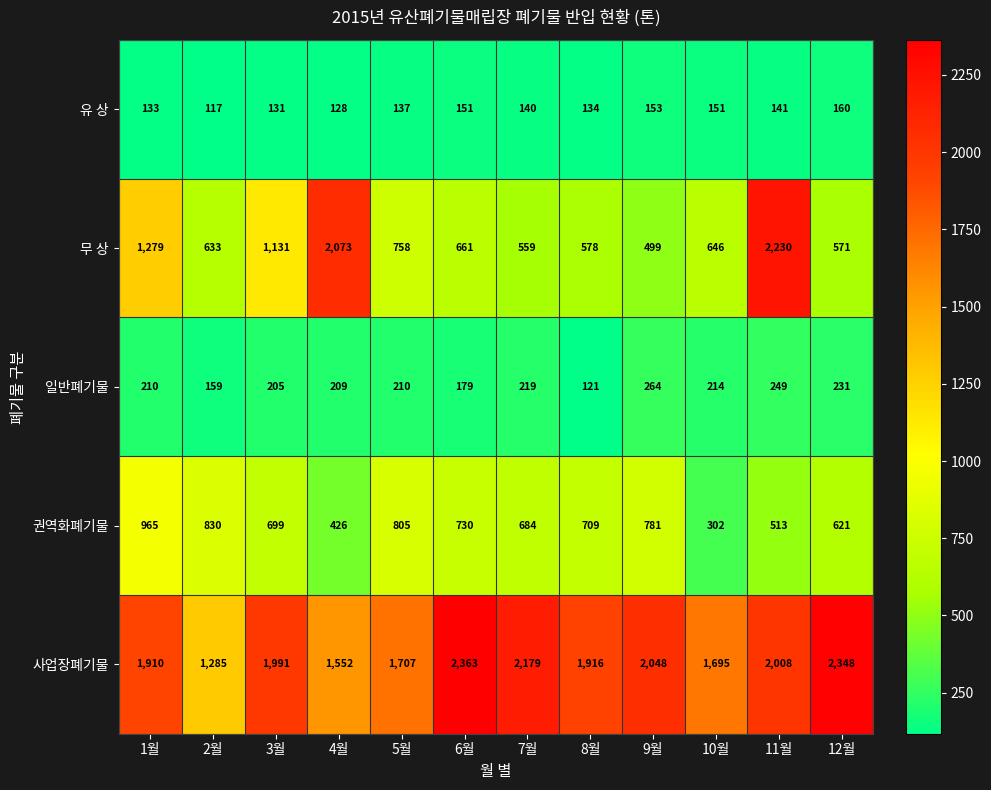

Rank the series at 11월 from highest to lowest value.

무 상, 사업장폐기물, 권역화폐기물, 일반폐기물, 유 상